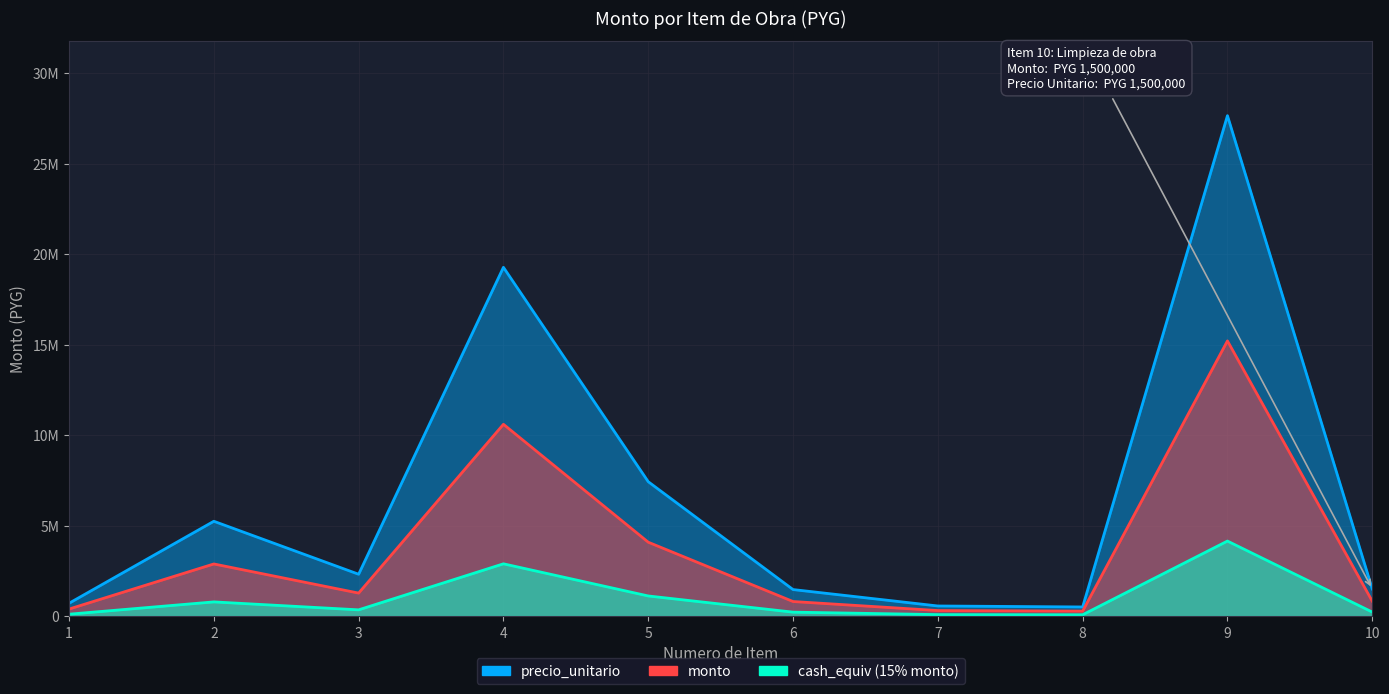

What is the value of the monto point at the 8th from the left?

278492.5